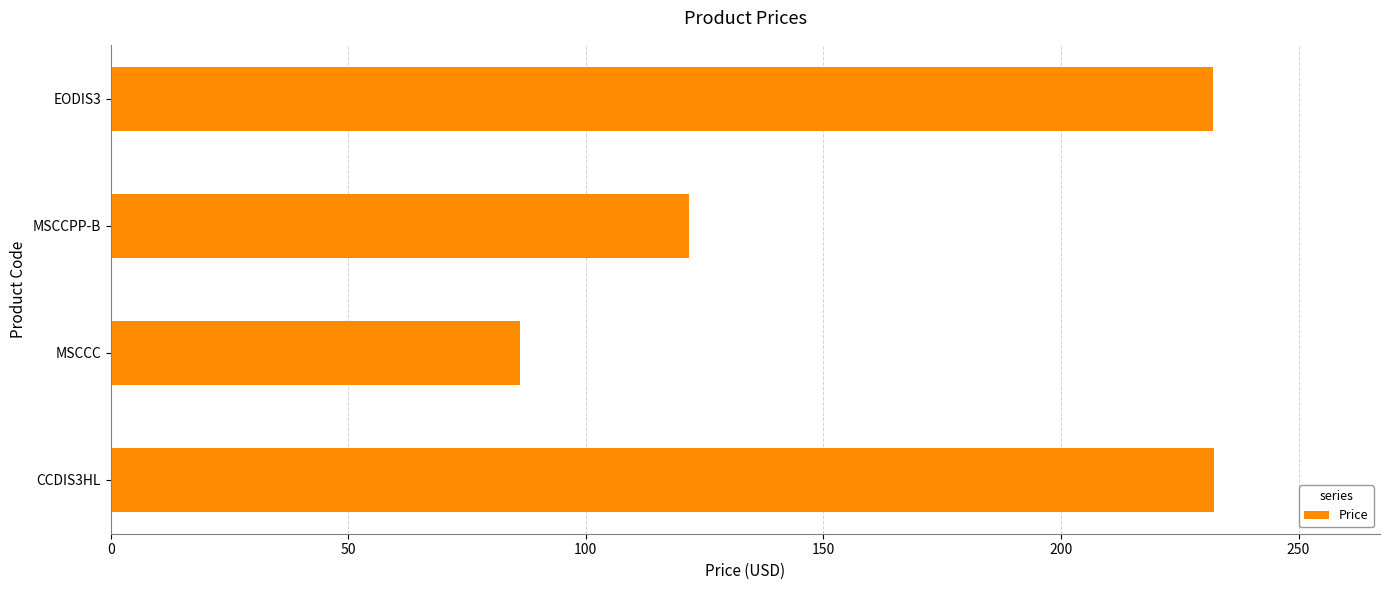

How many bars are there in total?

4